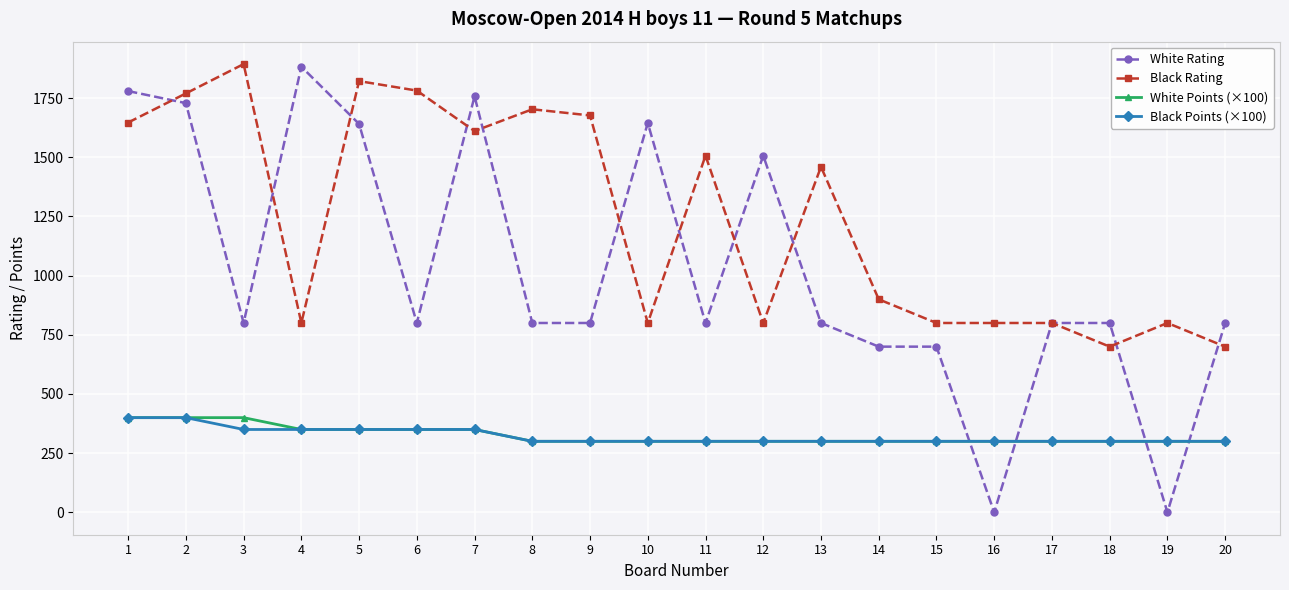

What is the difference between the maximum and minimum values in the White Points (×100) series?

100